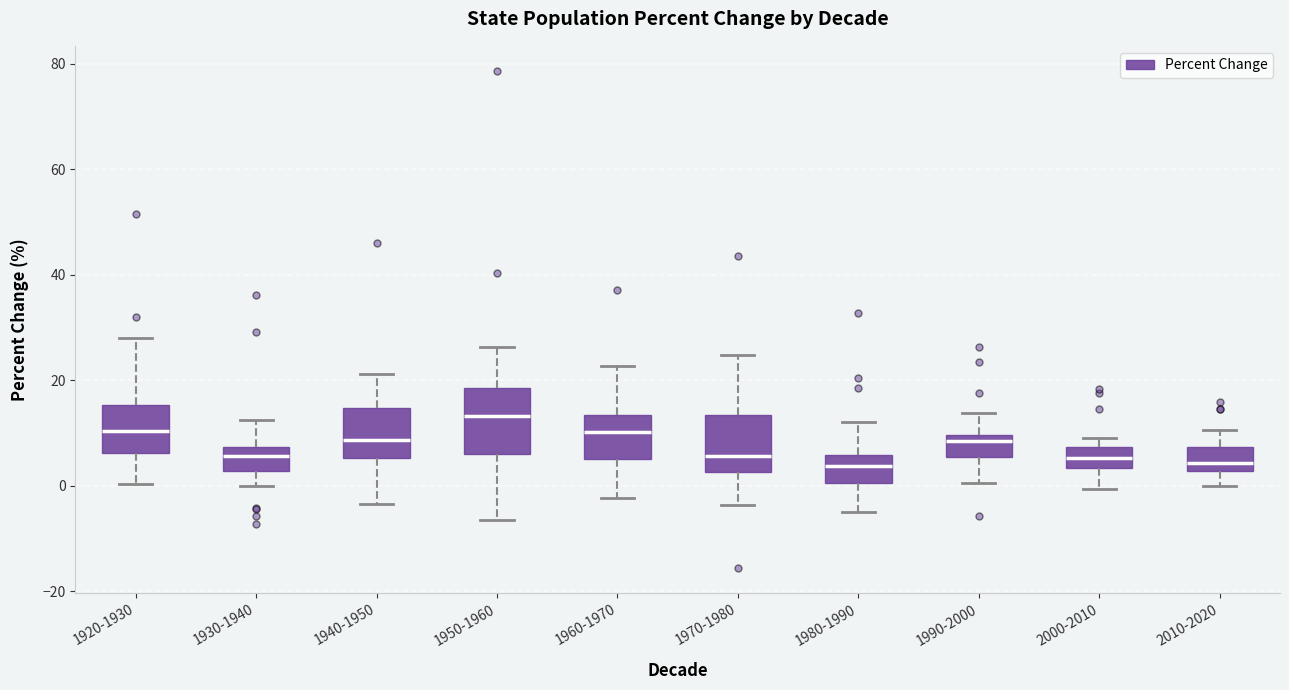

Reading left to right, read every box against the y-axis: the position of its median line, the range the box covers, and the ends of its whiskers. The values are not printed on the chart, so give them approximately, as read against the axis.

1920-1930: median 10, box 6 to 16, whiskers 0 to 28
1930-1940: median 6, box 2 to 8, whiskers 0 to 12
1940-1950: median 8, box 6 to 14, whiskers -4 to 22
1950-1960: median 14, box 6 to 18, whiskers -6 to 26
1960-1970: median 10, box 6 to 14, whiskers -2 to 22
1970-1980: median 6, box 2 to 14, whiskers -4 to 24
1980-1990: median 4, box 0 to 6, whiskers -4 to 12
1990-2000: median 8, box 6 to 10, whiskers 0 to 14
2000-2010: median 6, box 4 to 8, whiskers 0 to 10
2010-2020: median 4, box 2 to 8, whiskers 0 to 10